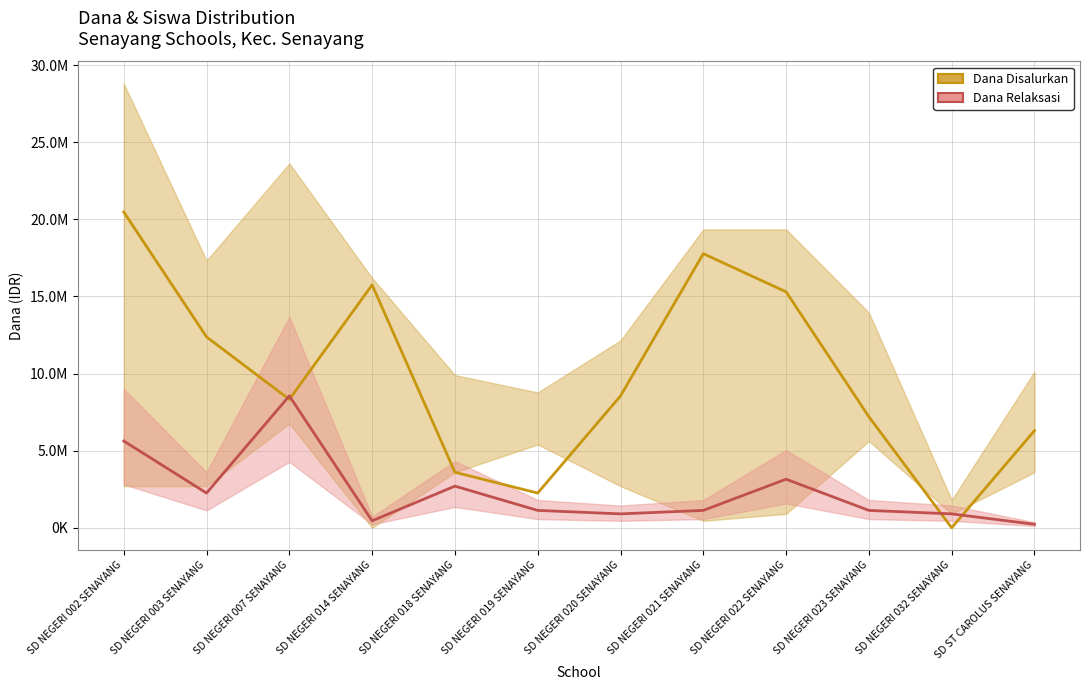

How many intersections are there between Dana Disalurkan and Dana Relaksasi?

4